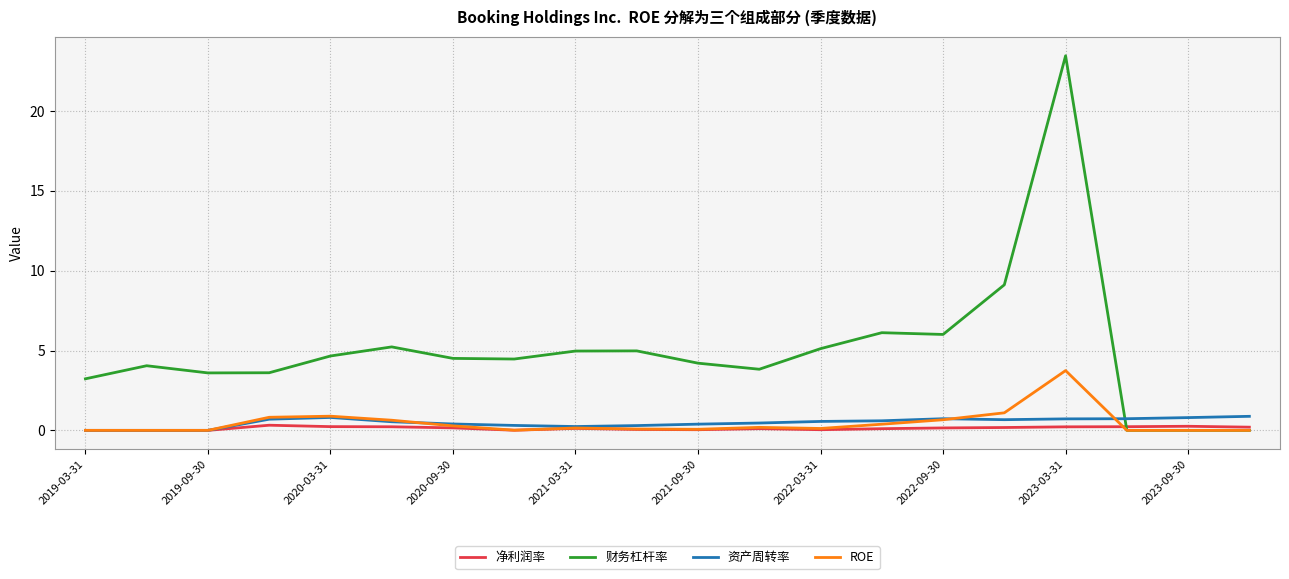

What are all the series names shown in the legend?

净利润率, 财务杠杆率, 资产周转率, ROE